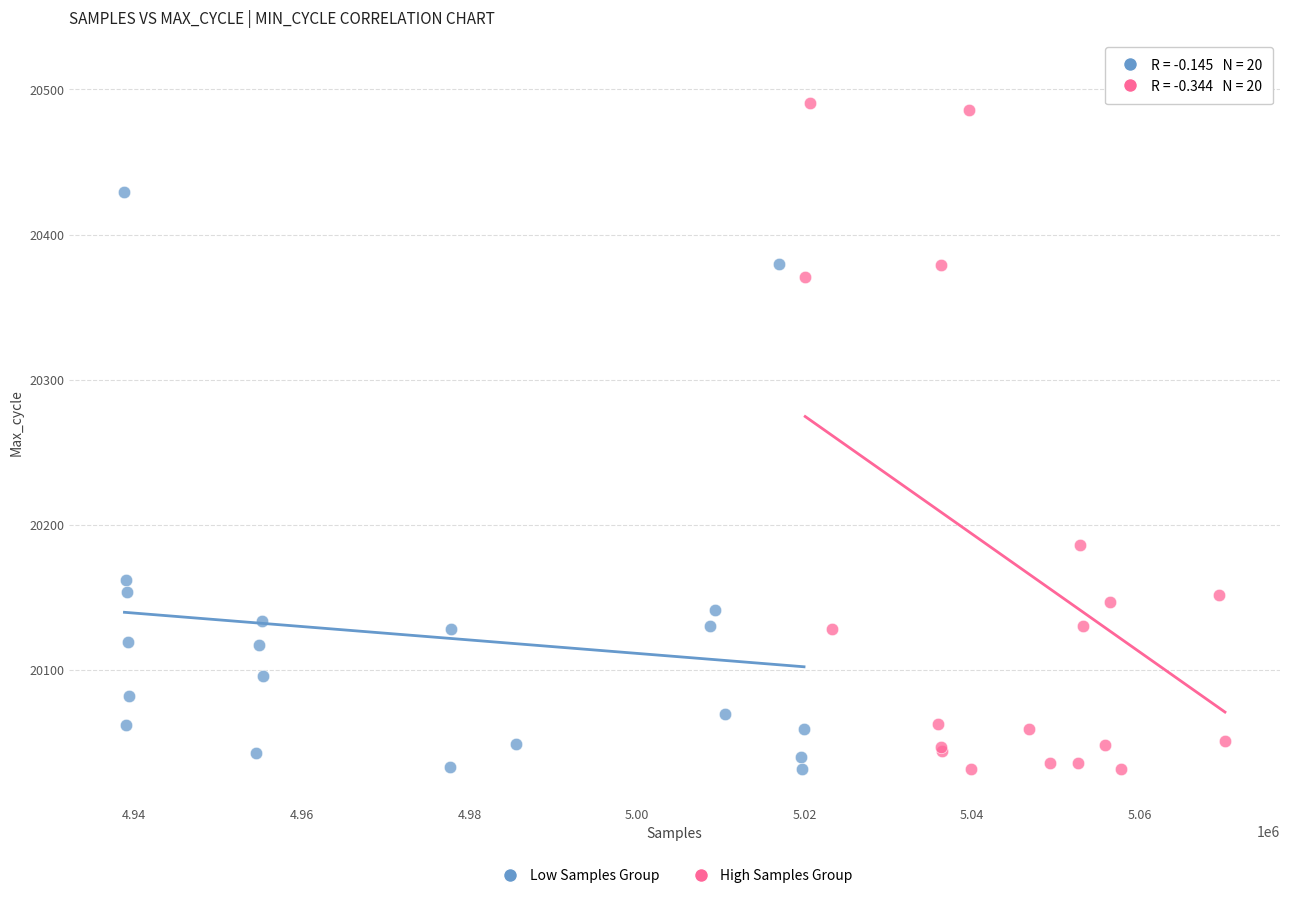

What are all the series names shown in the legend?

Low Samples Group, High Samples Group